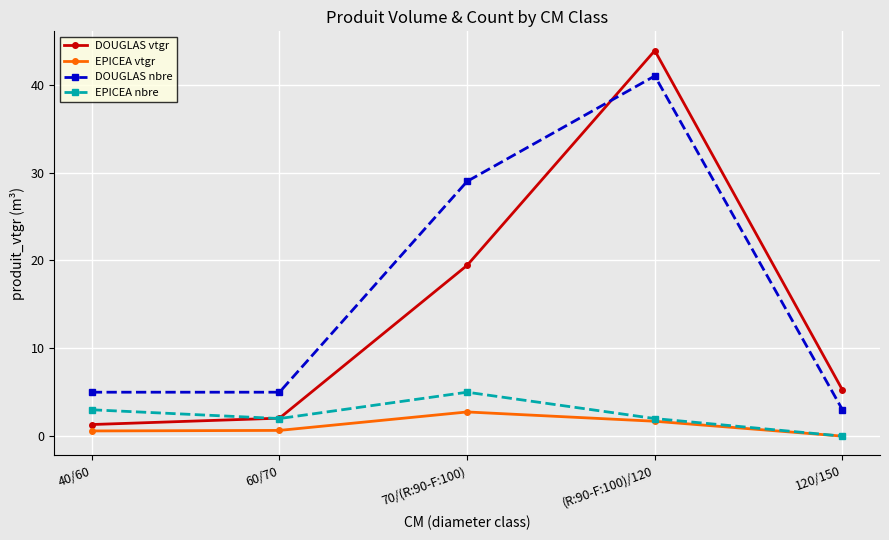

What is the average value of the EPICEA nbre series?

2.4